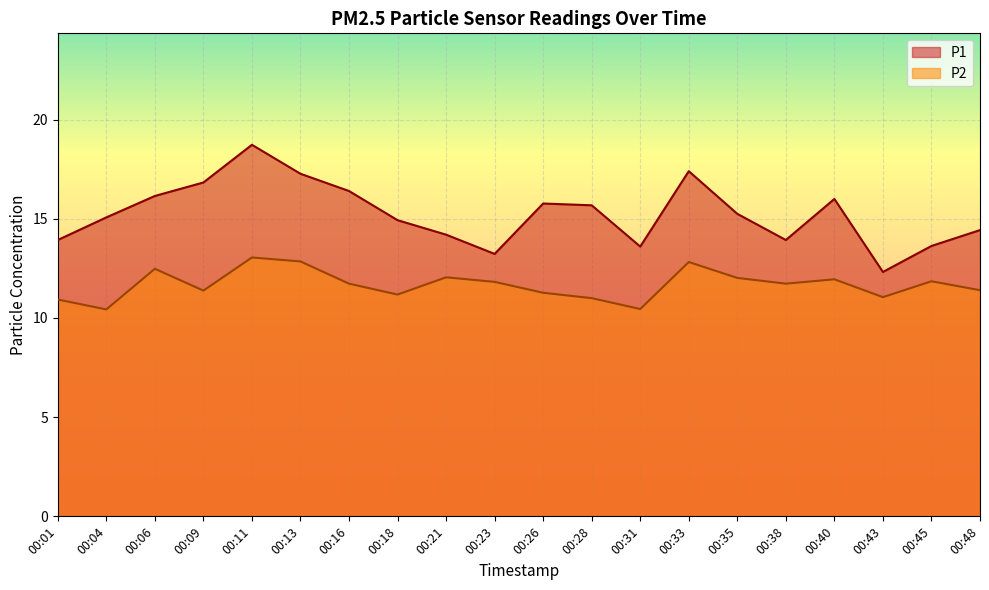

At which label does P1 first exceed 15?

00:04